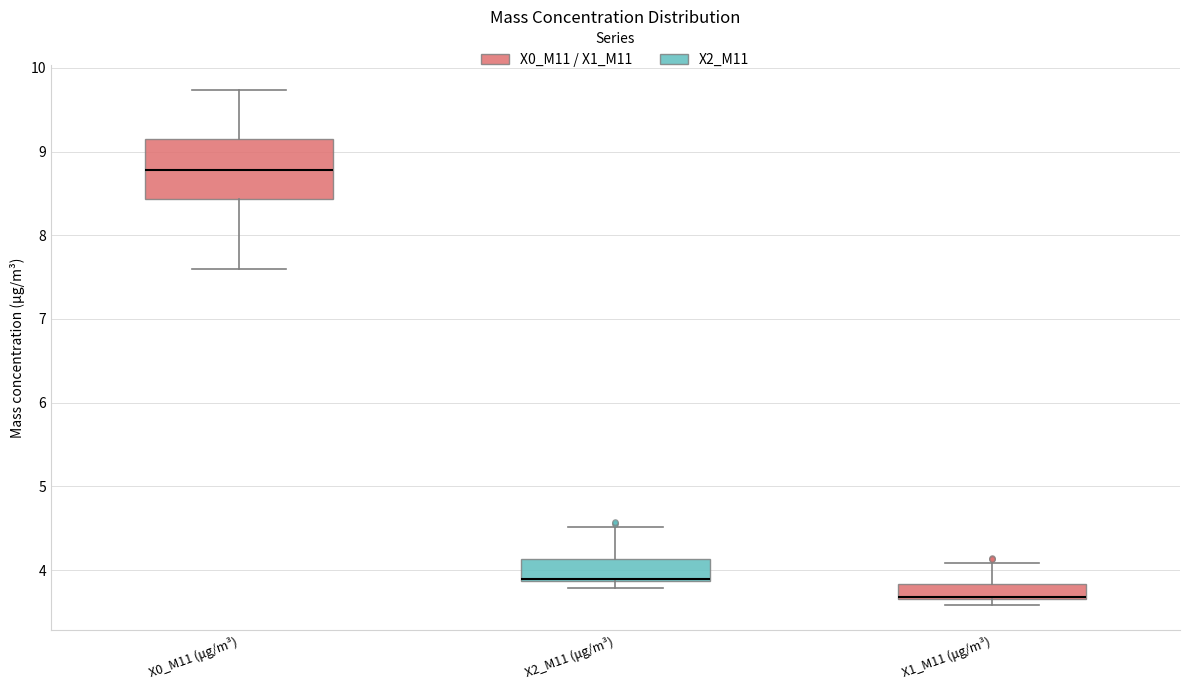

Where does the upper whisker of the box for X2_M11 (μg/m³) end on the y-axis? The values are not printed on the chart, so give them approximately, as read against the axis.

4.5